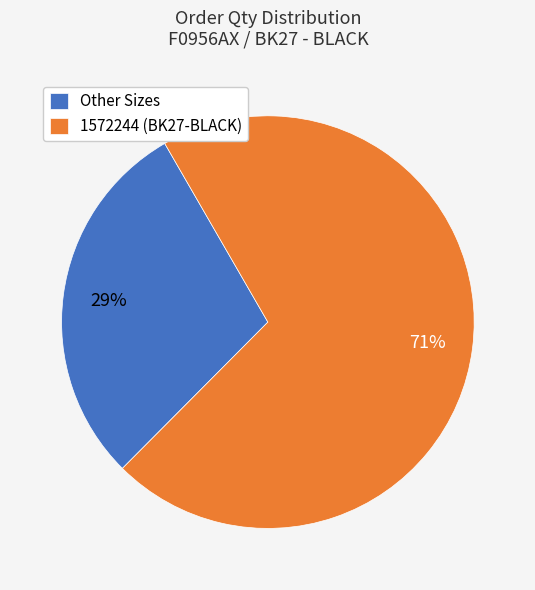

Is the sum of 1572244 (BK27-BLACK) and Other Sizes greater than half?

Yes